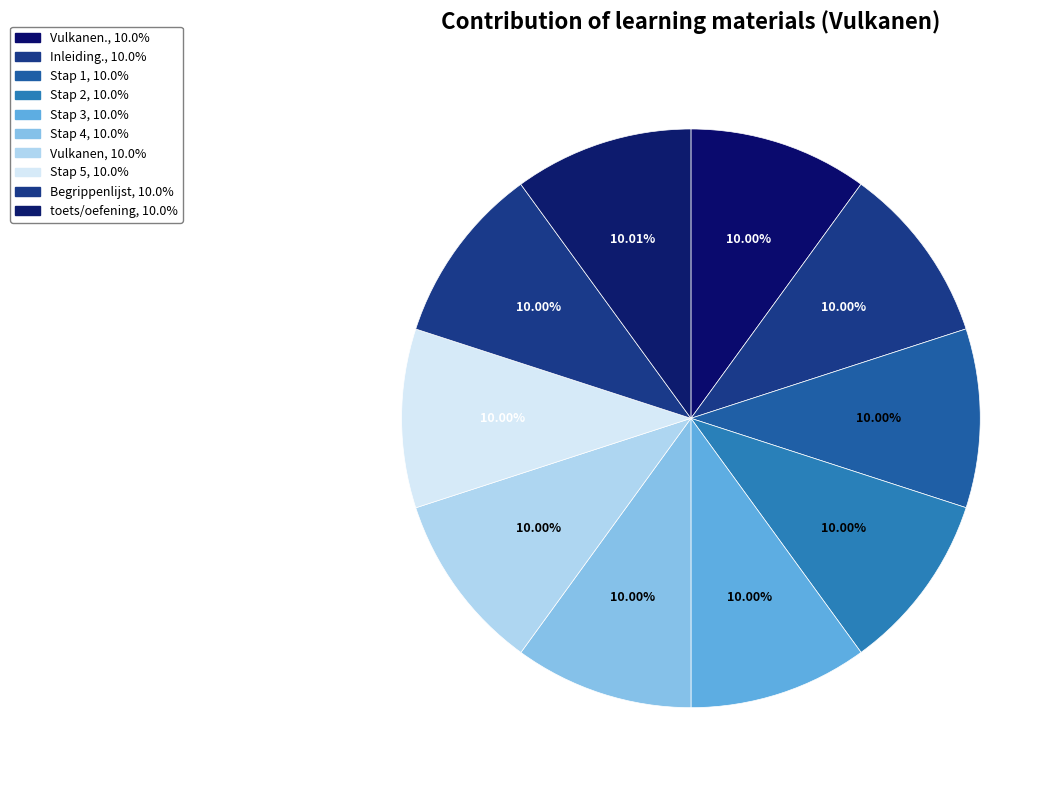

Does any single category account for the majority?

No